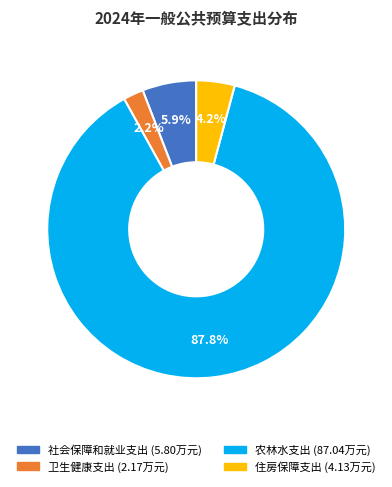

To the nearest percent, what portion does 农林水支出 represent?

88%